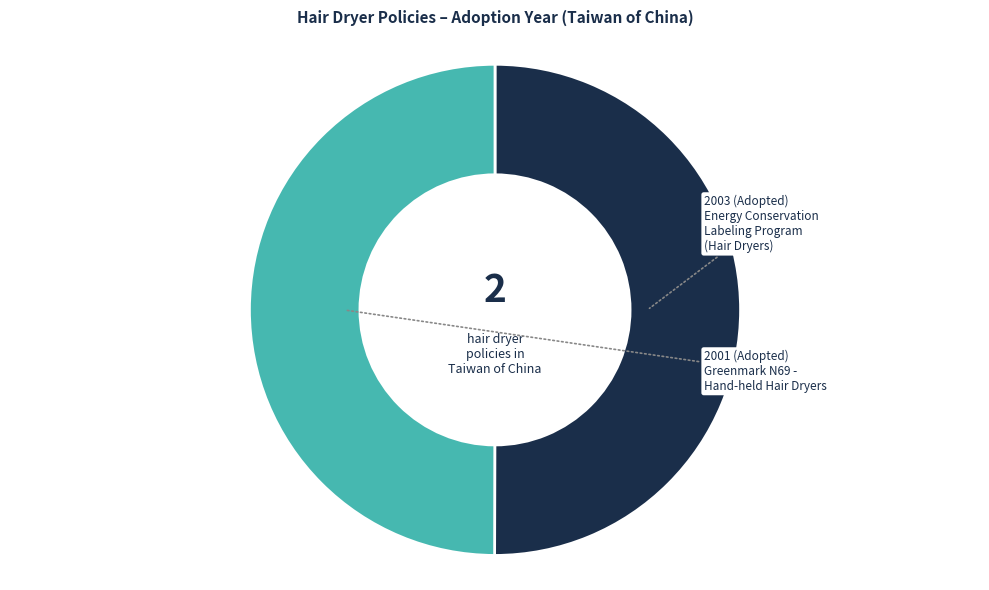

How many segments does this pie chart have?

2